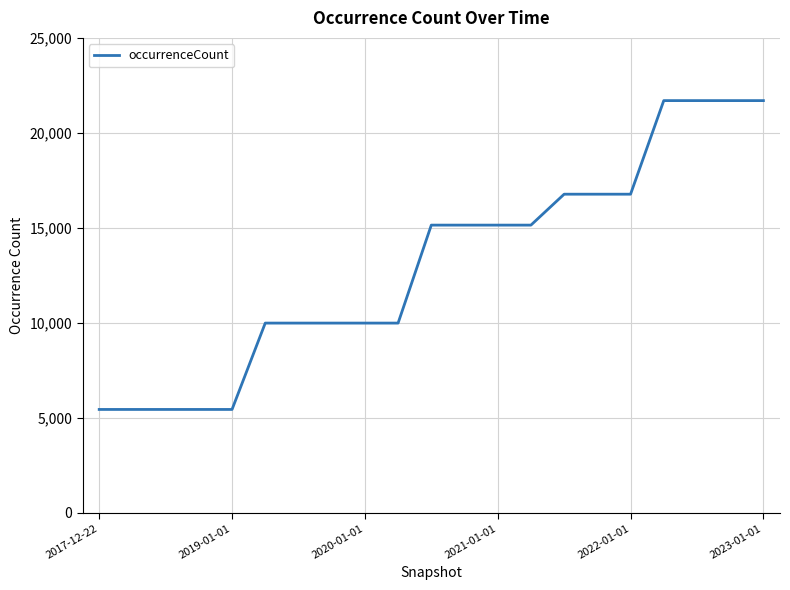

What is the average value?

13085